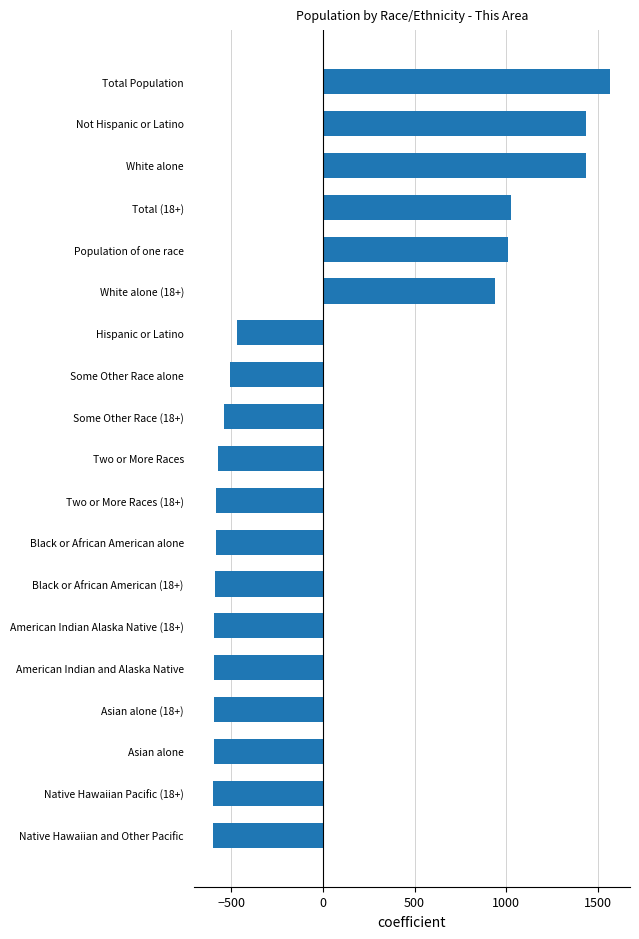

What is the change in value from Some Other Race (18+) to Not Hispanic or Latino?

+1972.0